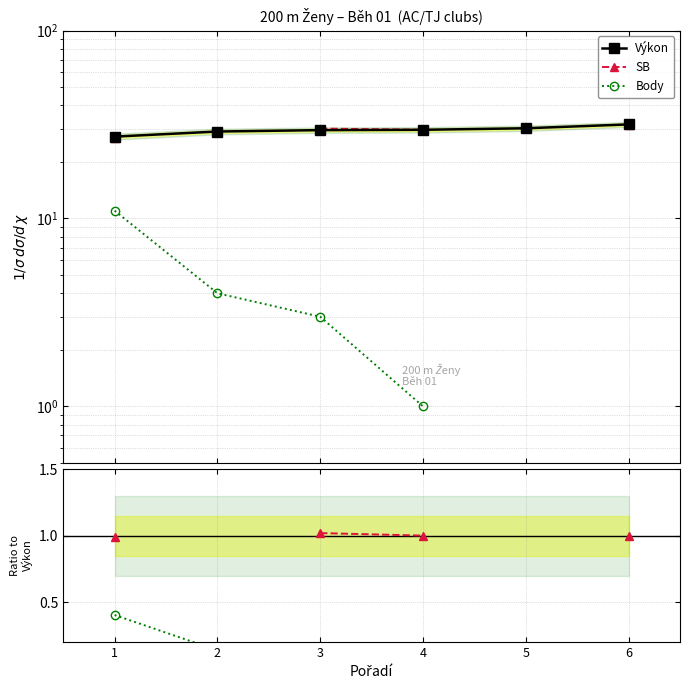

What is the value of the Body / Výkon point at the 2nd from the left?

0.1